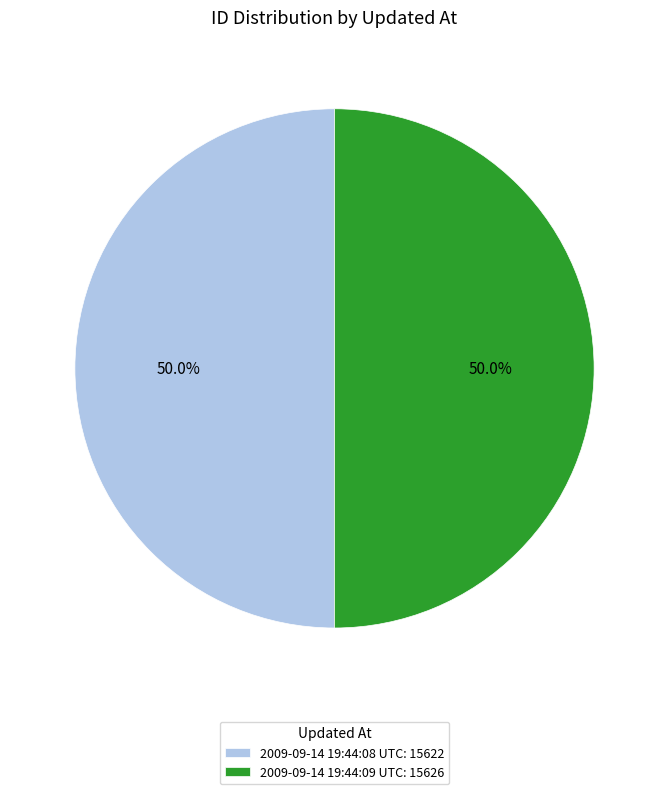

What is the ratio of the value at 2009-09-14 19:44:08 UTC: 15622 to the value at 2009-09-14 19:44:09 UTC: 15626?

1.0